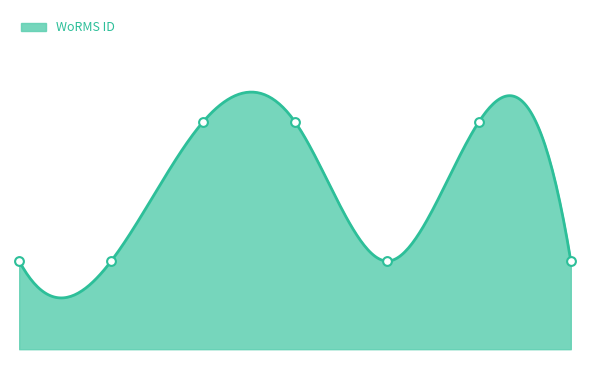

What is the ratio of the value at 2011-10-10 to the value at 1995-08-18?

1.1